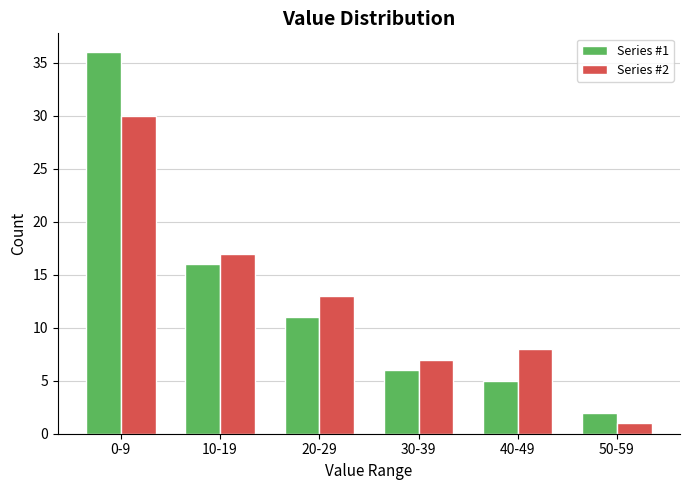

Reading right to left, what are all the values shown in this chart?

Series #1: 50-59=2	40-49=5	30-39=6	20-29=11	10-19=16	0-9=36
Series #2: 50-59=1	40-49=8	30-39=7	20-29=13	10-19=17	0-9=30